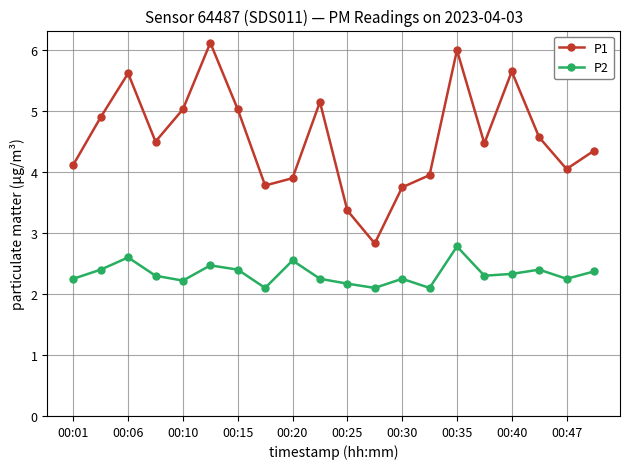

Count the number of categories in the chart.

20